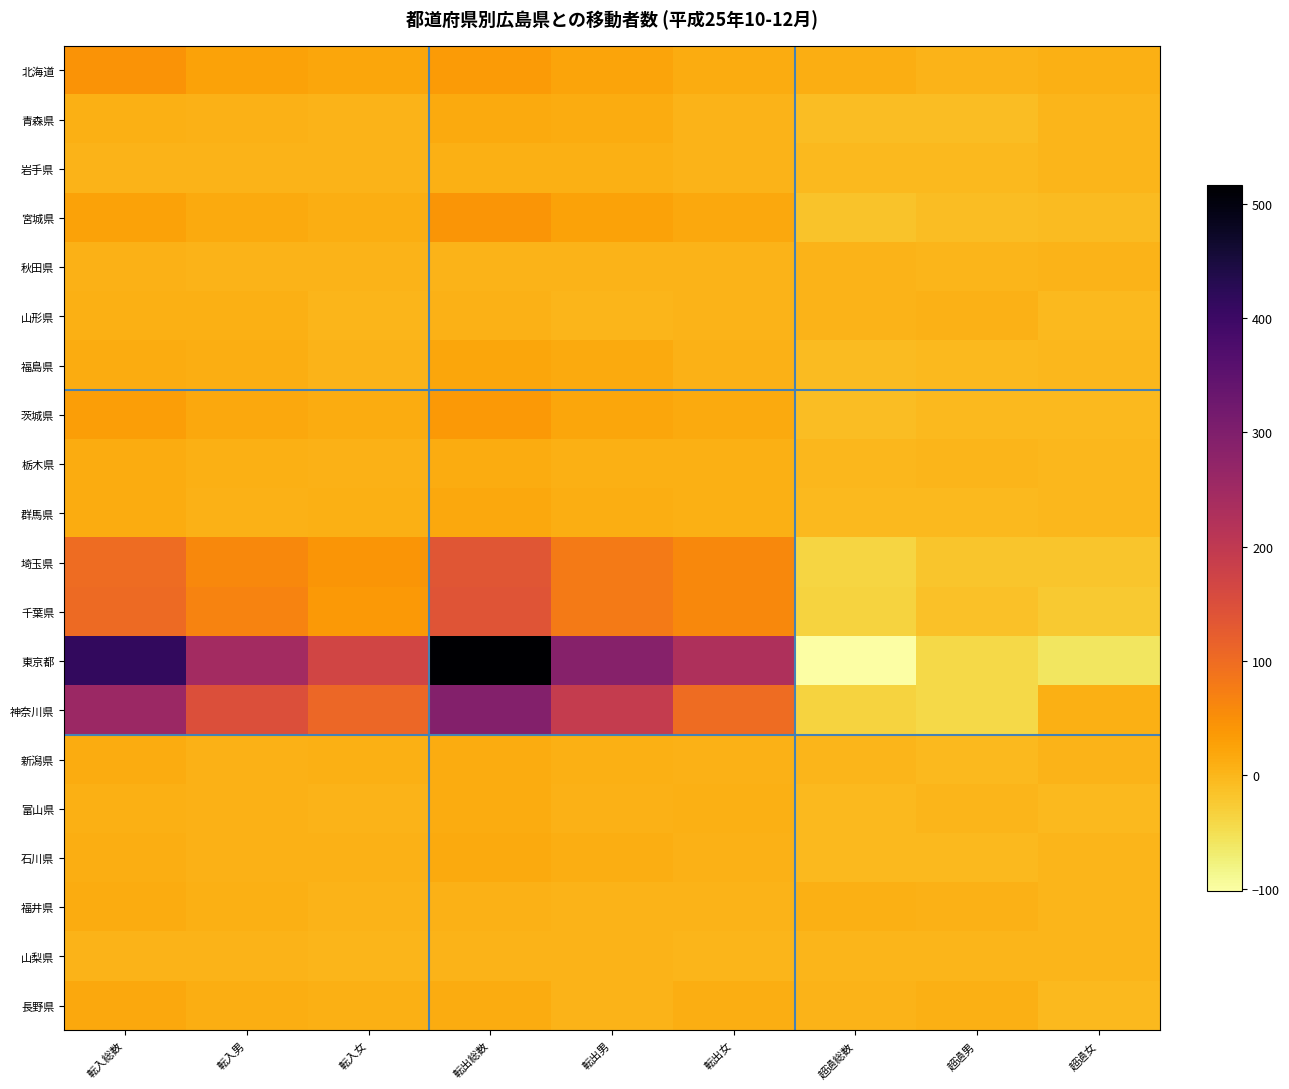

Reading right to left, what are all the values shown in this chart?

北海道: 超過女=8	超過男=2	超過総数=10	転出女=13	転出男=22	転出総数=35	転入女=21	転入男=24	転入総数=45
青森県: 超過女=0	超過男=-8	超過総数=-8	転出女=2	転出男=13	転出総数=15	転入女=2	転入男=5	転入総数=7
岩手県: 超過女=0	超過男=-5	超過総数=-5	転出女=2	転出男=7	転出総数=9	転入女=2	転入男=2	転入総数=4
宮城県: 超過女=-7	超過男=-9	超過総数=-16	転出女=17	転出男=24	転出総数=41	転入女=10	転入男=15	転入総数=25
秋田県: 超過女=2	超過男=0	超過総数=2	転出女=2	転出男=2	転出総数=4	転入女=4	転入男=2	転入総数=6
山形県: 超過女=-4	超過男=6	超過総数=2	転出女=4	転出男=1	転出総数=5	転入女=0	転入男=7	転入総数=7
福島県: 超過女=-1	超過男=-5	超過総数=-6	転出女=5	転出男=15	転出総数=20	転入女=4	転入男=10	転入総数=14
茨城県: 超過女=-4	超過男=-4	超過総数=-8	転出女=16	転出男=21	転出総数=37	転入女=12	転入男=17	転入総数=29
栃木県: 超過女=-1	超過男=0	超過総数=-1	転出女=7	転出男=7	転出総数=14	転入女=6	転入男=7	転入総数=13
群馬県: 超過女=-1	超過男=-4	超過総数=-5	転出女=8	転出男=10	転出総数=18	転入女=7	転入男=6	転入総数=13
埼玉県: 超過女=-18	超過男=-19	超過総数=-37	転出女=59	転出男=78	転出総数=137	転入女=41	転入男=59	転入総数=100
千葉県: 超過女=-23	超過男=-13	超過総数=-36	転出女=60	転出男=78	転出総数=138	転入女=37	転入男=65	転入総数=102
東京都: 超過女=-59	超過男=-43	超過総数=-102	転出女=229	転出男=288	転出総数=517	転入女=170	転入男=245	転入総数=415
神奈川県: 超過女=7	超過男=-43	超過総数=-36	転出女=101	転出男=192	転出総数=293	転入女=108	転入男=149	転入総数=257
新潟県: 超過女=4	超過男=-3	超過総数=1	転出女=5	転出男=8	転出総数=13	転入女=9	転入男=5	転入総数=14
富山県: 超過女=-5	超過男=0	超過総数=-5	転出女=8	転出男=5	転出総数=13	転入女=3	転入男=5	転入総数=8
石川県: 超過女=1	超過男=-5	超過総数=-4	転出女=5	転出男=10	転出総数=15	転入女=6	転入男=5	転入総数=11
福井県: 超過女=1	超過男=6	超過総数=7	転出女=2	転出男=3	転出総数=5	転入女=3	転入男=9	転入総数=12
山梨県: 超過女=0	超過男=0	超過総数=0	転出女=0	転出男=4	転出総数=4	転入女=0	転入男=4	転入総数=4
長野県: 超過女=-4	超過男=7	超過総数=3	転出女=11	転出男=3	転出総数=14	転入女=7	転入男=10	転入総数=17